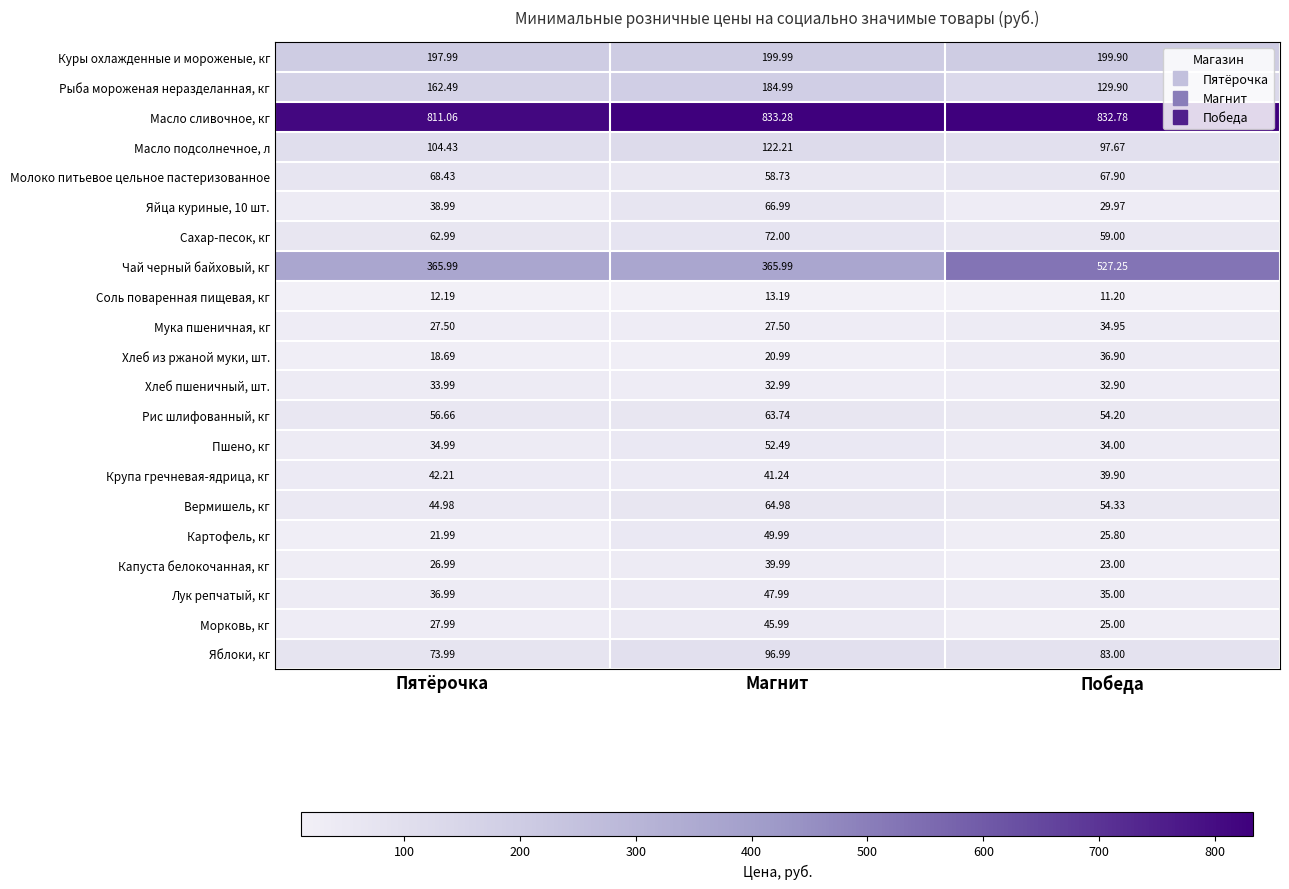

Which category has the highest value across all series?

Магнит